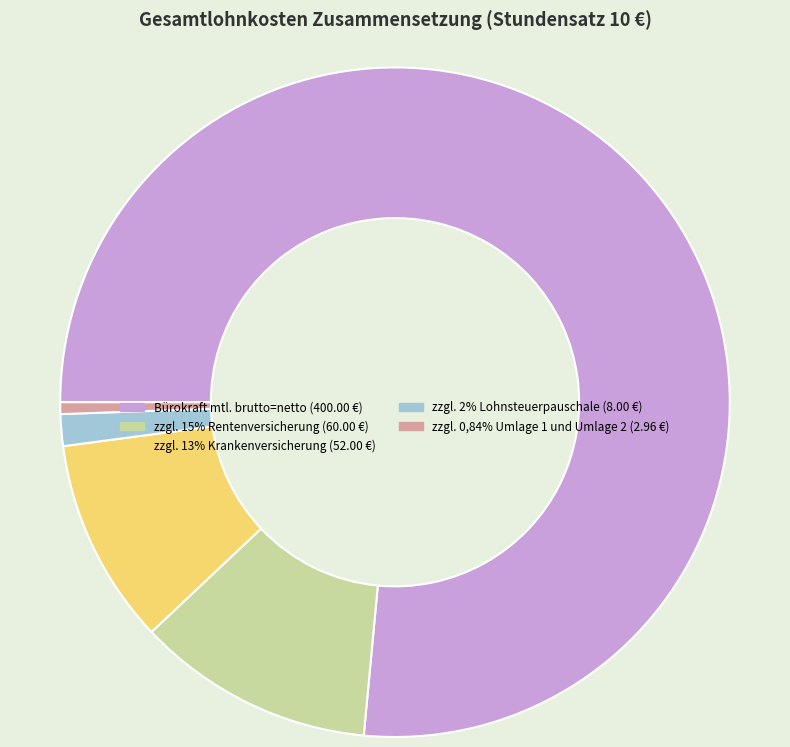

Count the number of slices in the pie.

5